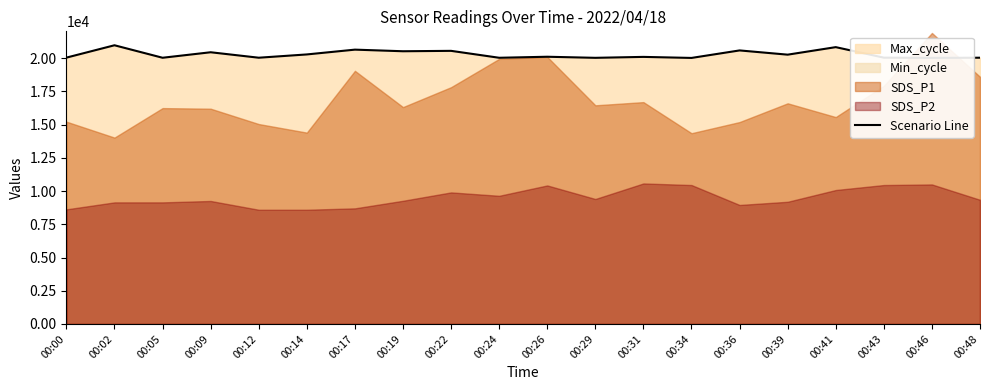

Reading left to right, extract all data points from this chart.

20044	20974	20034	20448	20037	20284	20645	20524	20554	20033	20110	20029	20099	20021	20586	20267	20833	20041	20025	20037